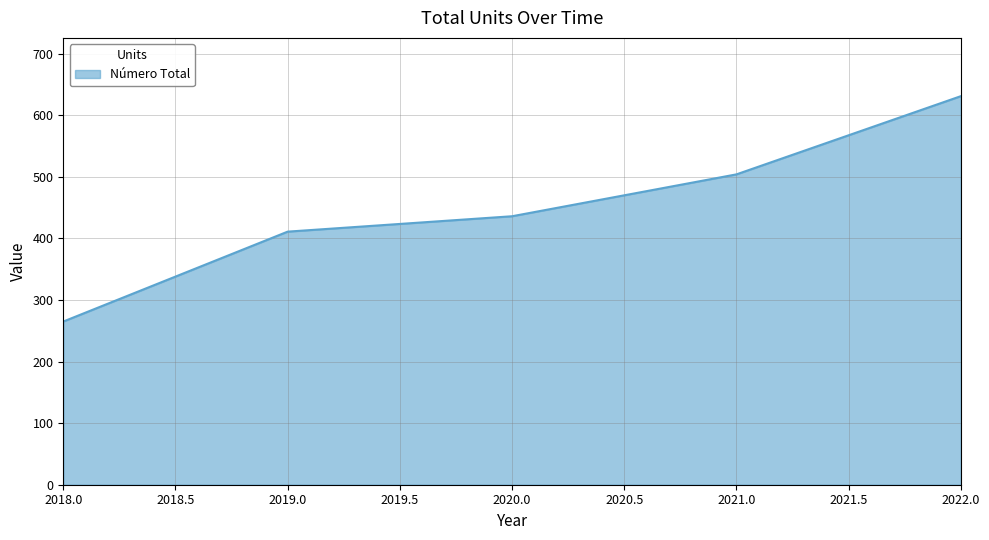

What is the ratio of the value at 2020.0 to the value at 2021.0?

0.9